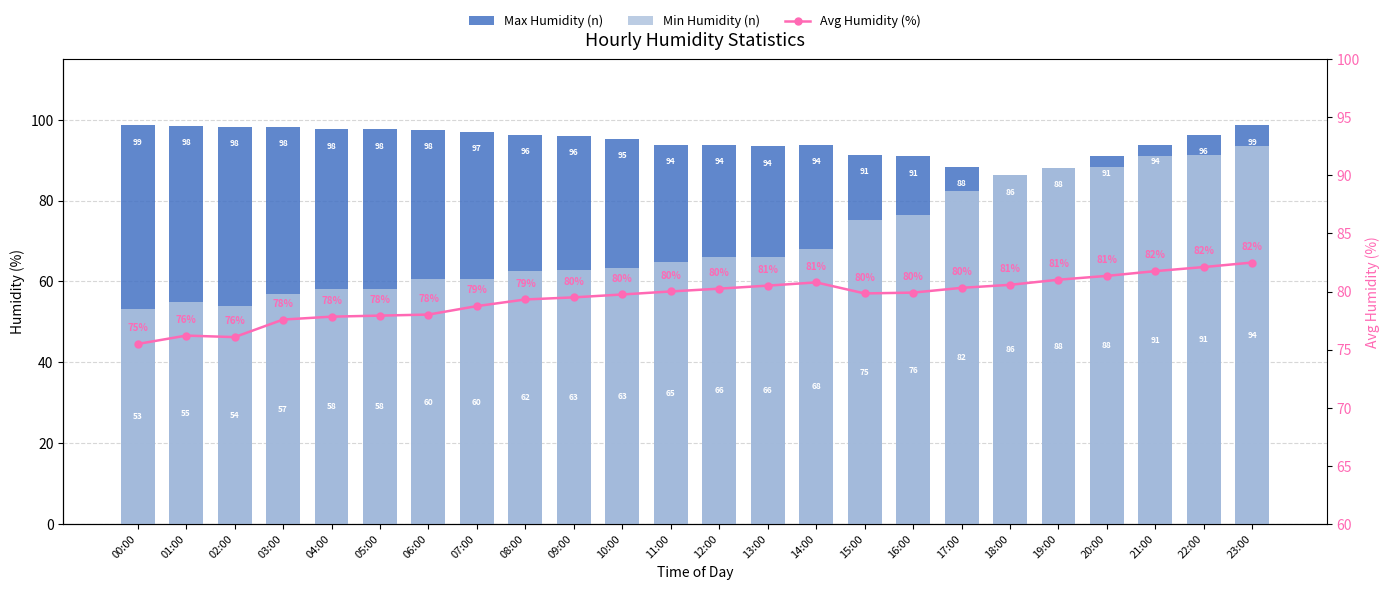

At which category is the sum across all series the highest?

23:00